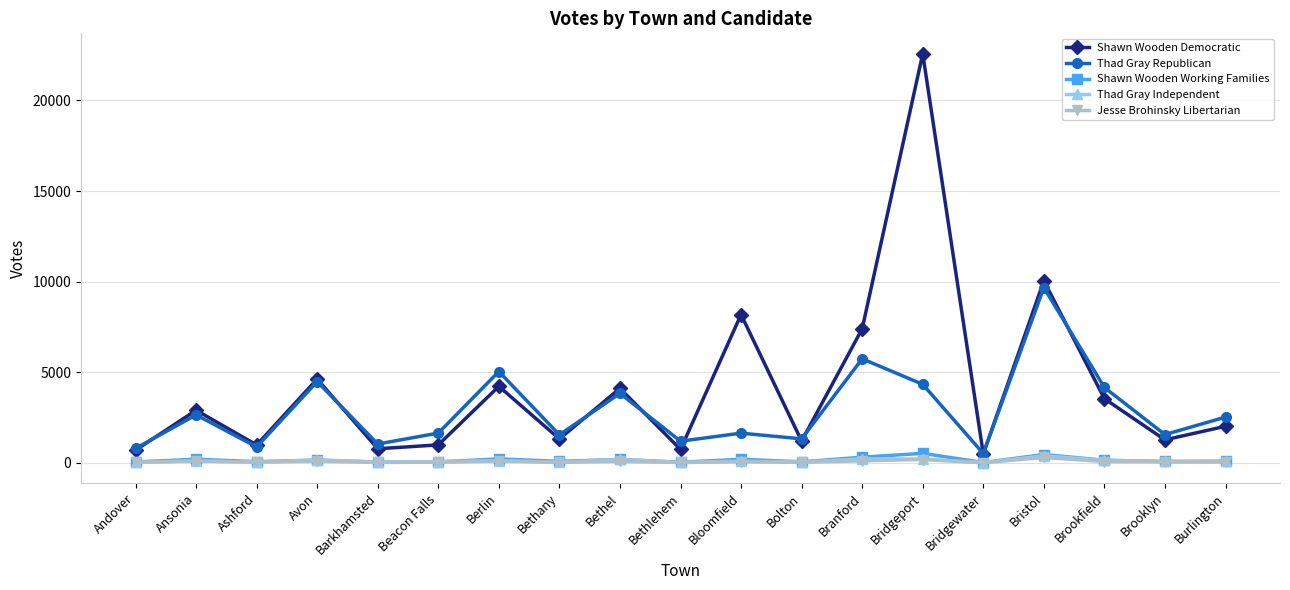

At which label does Shawn Wooden Democratic reach its peak?

Bridgeport